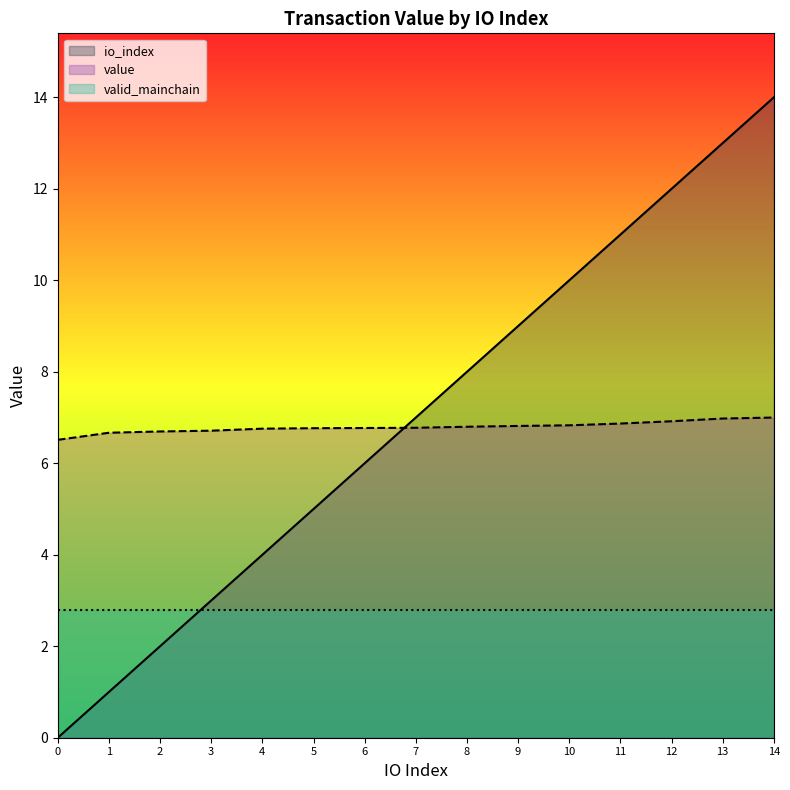

What is the maximum value shown in the chart?

14.0